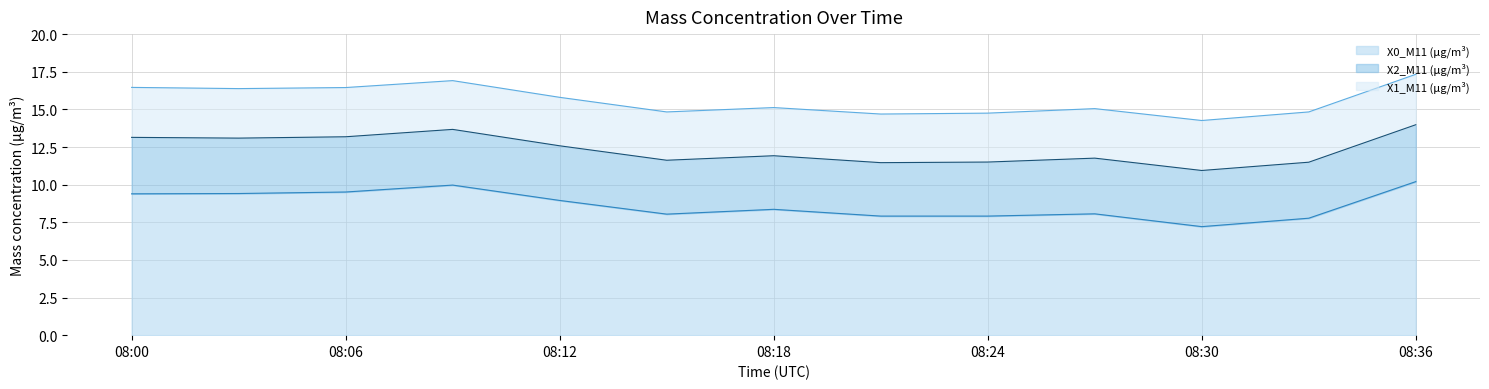

True or false: X1_M11 (μg/m³) and X0_M11 (μg/m³) intersect in this chart.

False